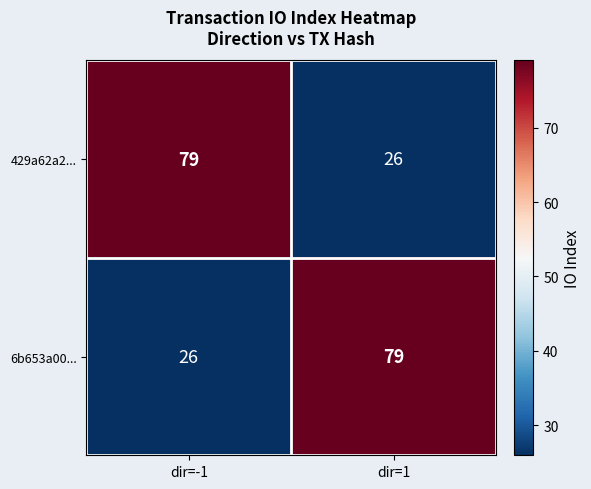

How many data points does each series have?

2